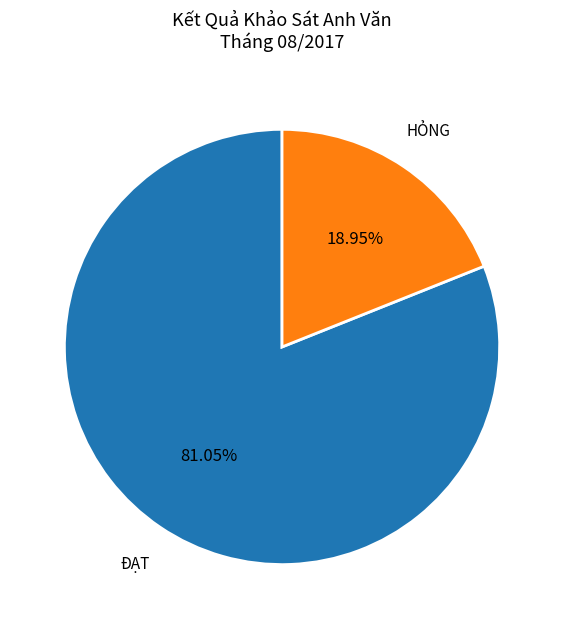

Do ĐẠT and HỎNG together represent more than half of the pie?

Yes